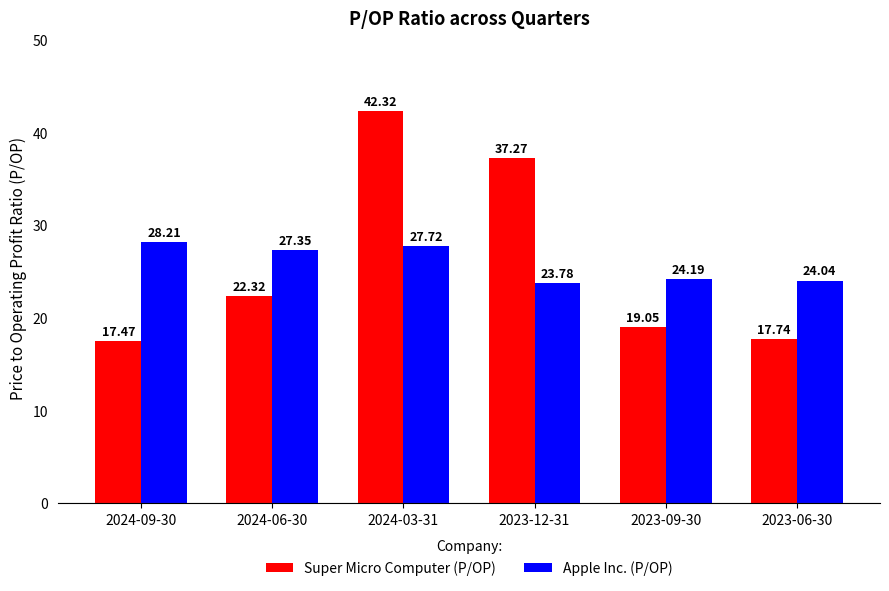

What is the maximum value for Apple Inc. (P/OP)?

28.2